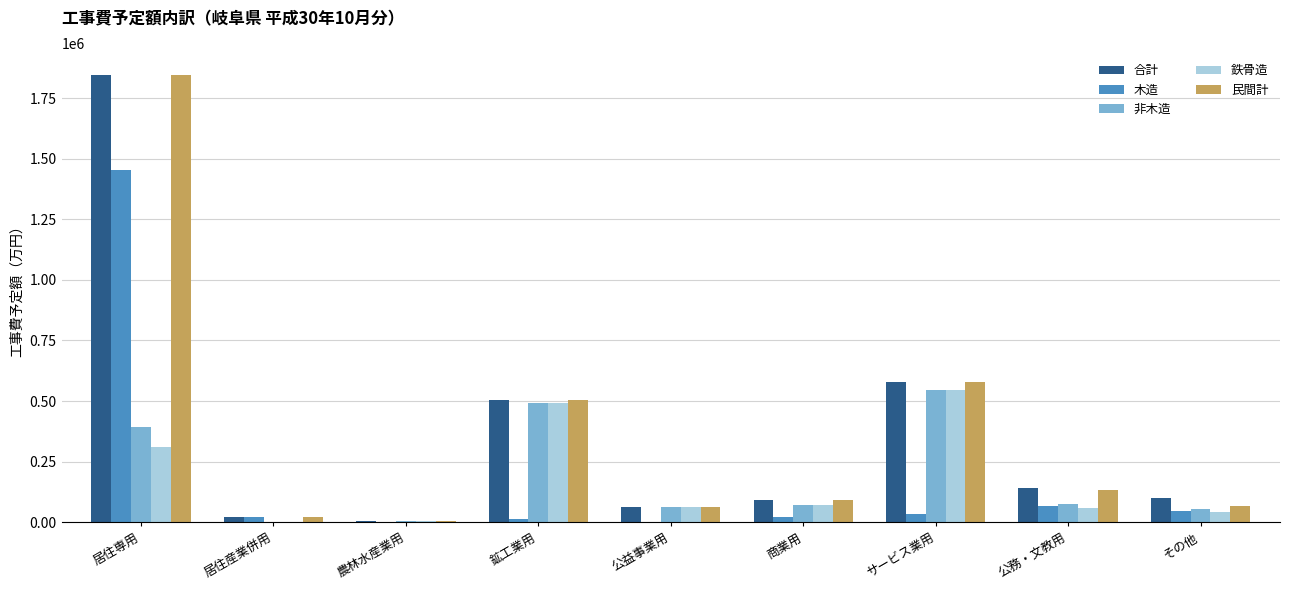

Is the value of 合計 at 公務・文教用 greater than the value of 木造 at サービス業用?

Yes